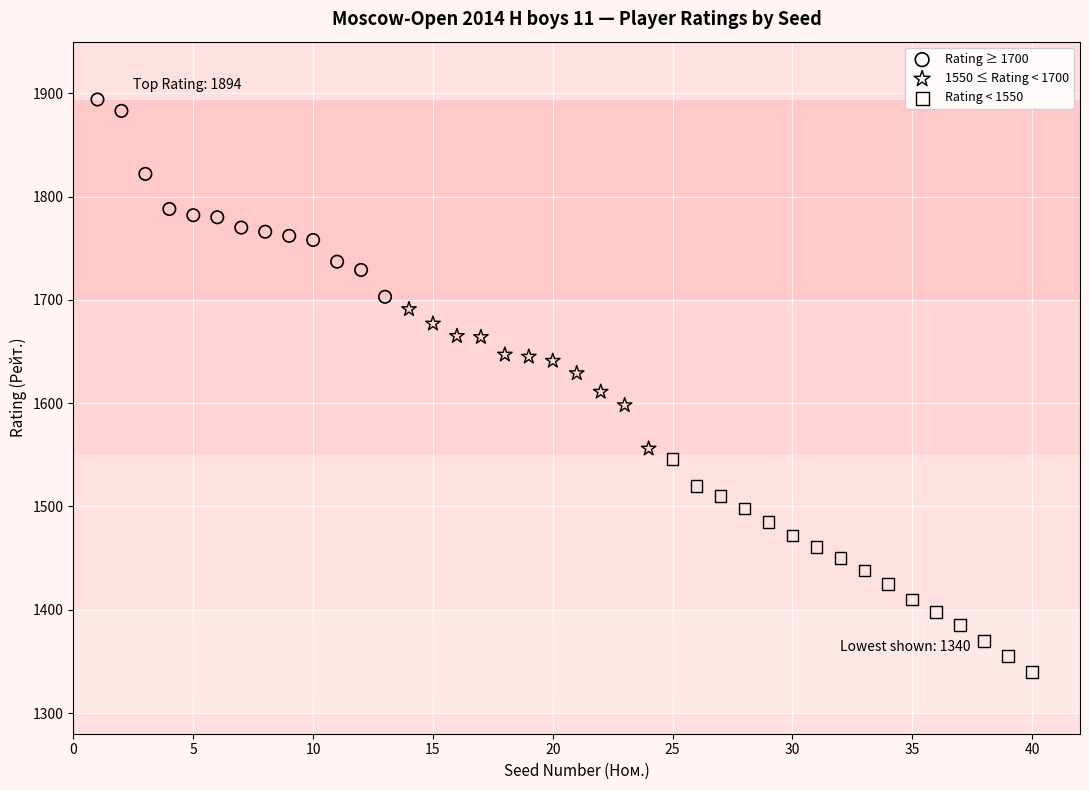

Which series contains the highest Y value?

Rating ≥ 1700